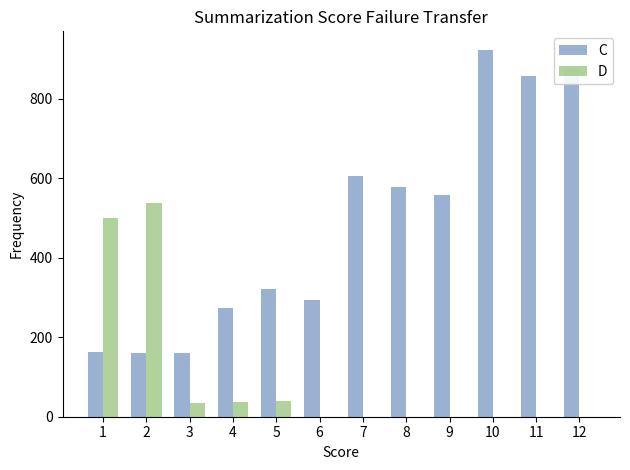

The value of C at 5 is 322. True or false?

True